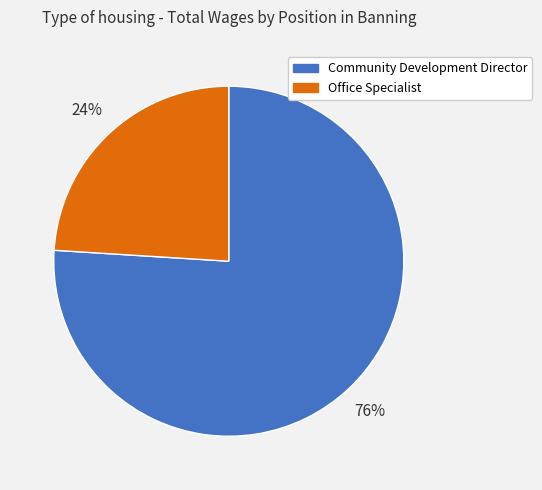

To the nearest percent, what percentage of the pie is Office Specialist?

24%